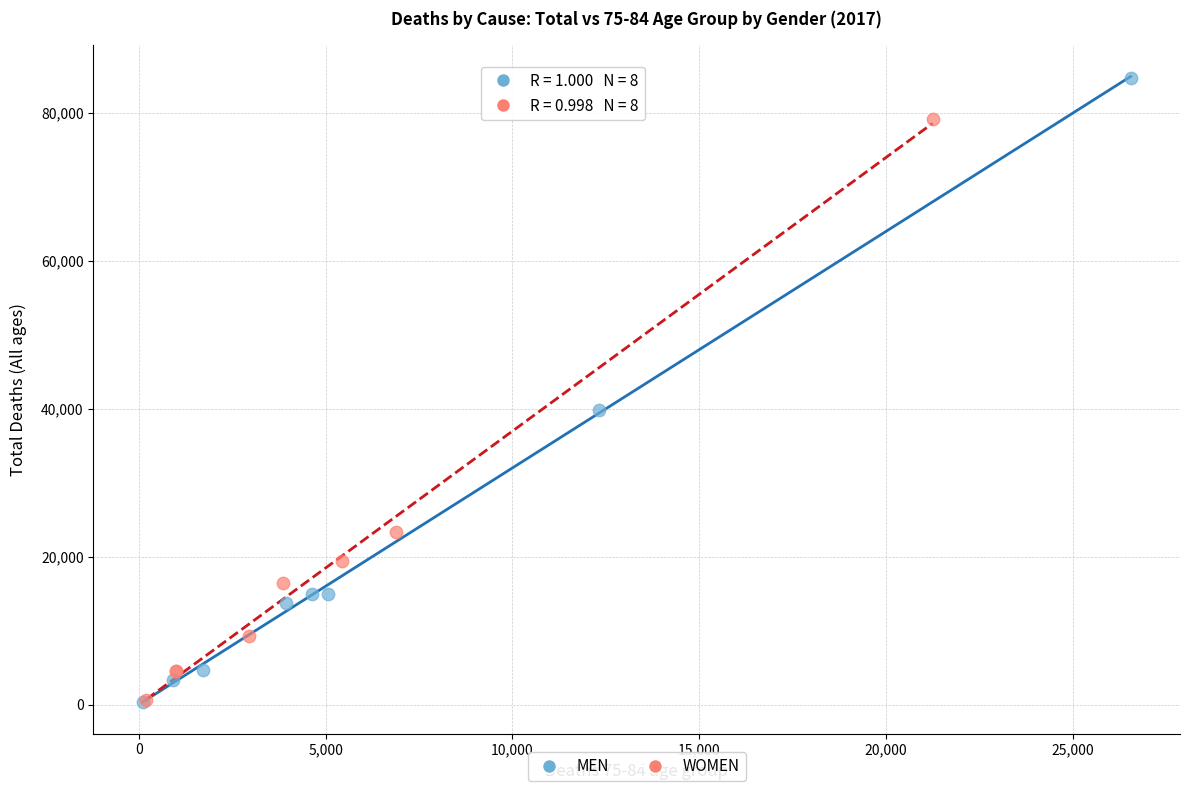

Which series contains the highest Y value?

MEN